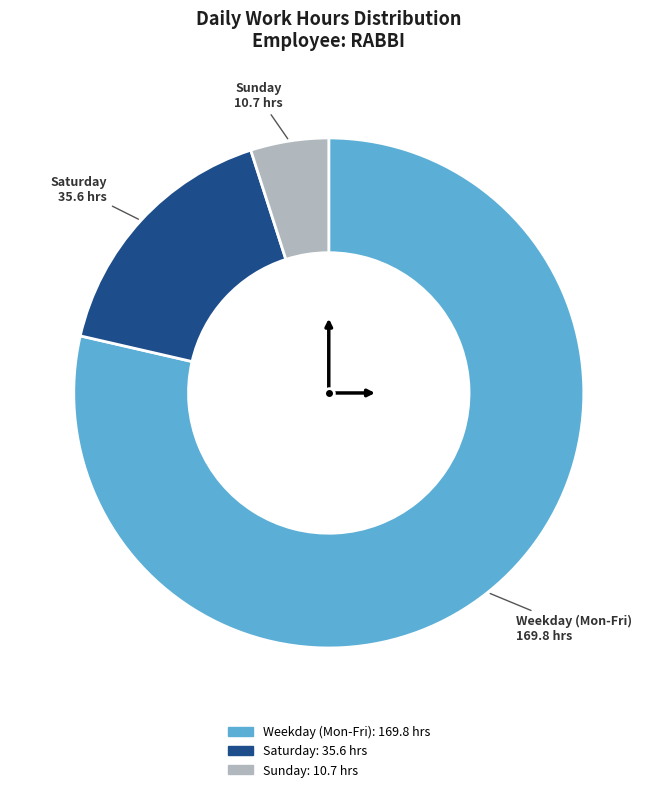

Is there a majority slice in this chart?

Yes